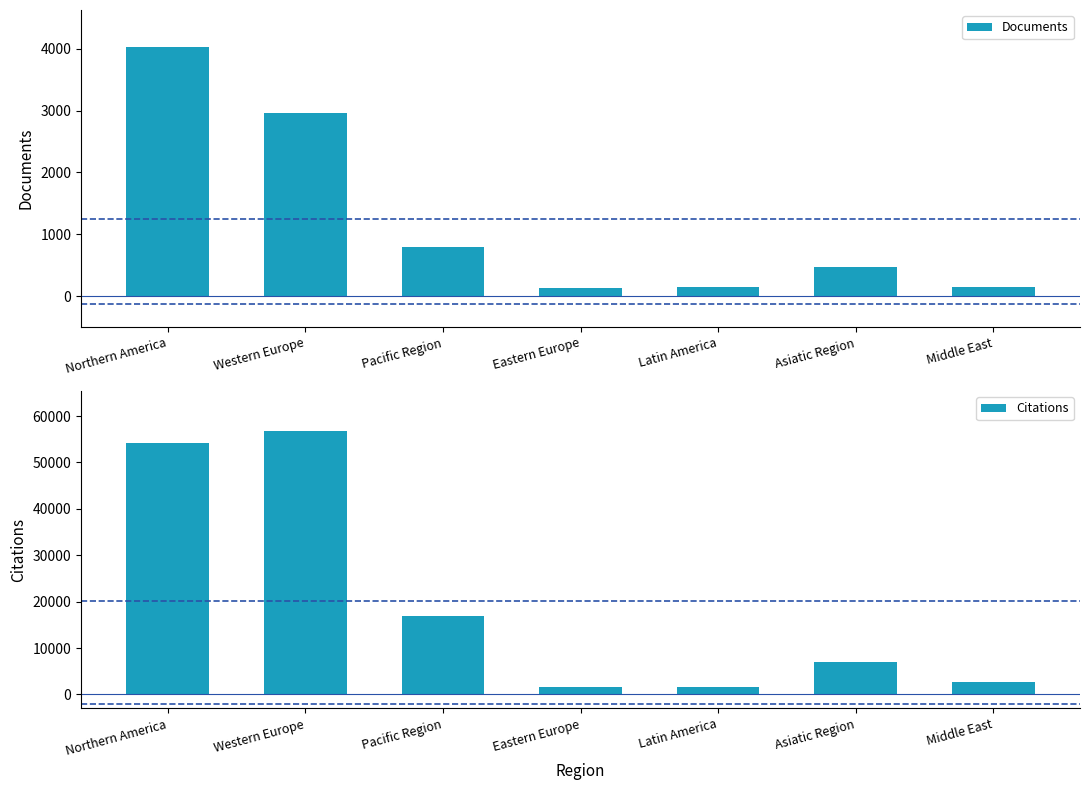

List the labels in order of Documents value, largest first.

Northern America, Western Europe, Pacific Region, Asiatic Region, Middle East, Latin America, Eastern Europe